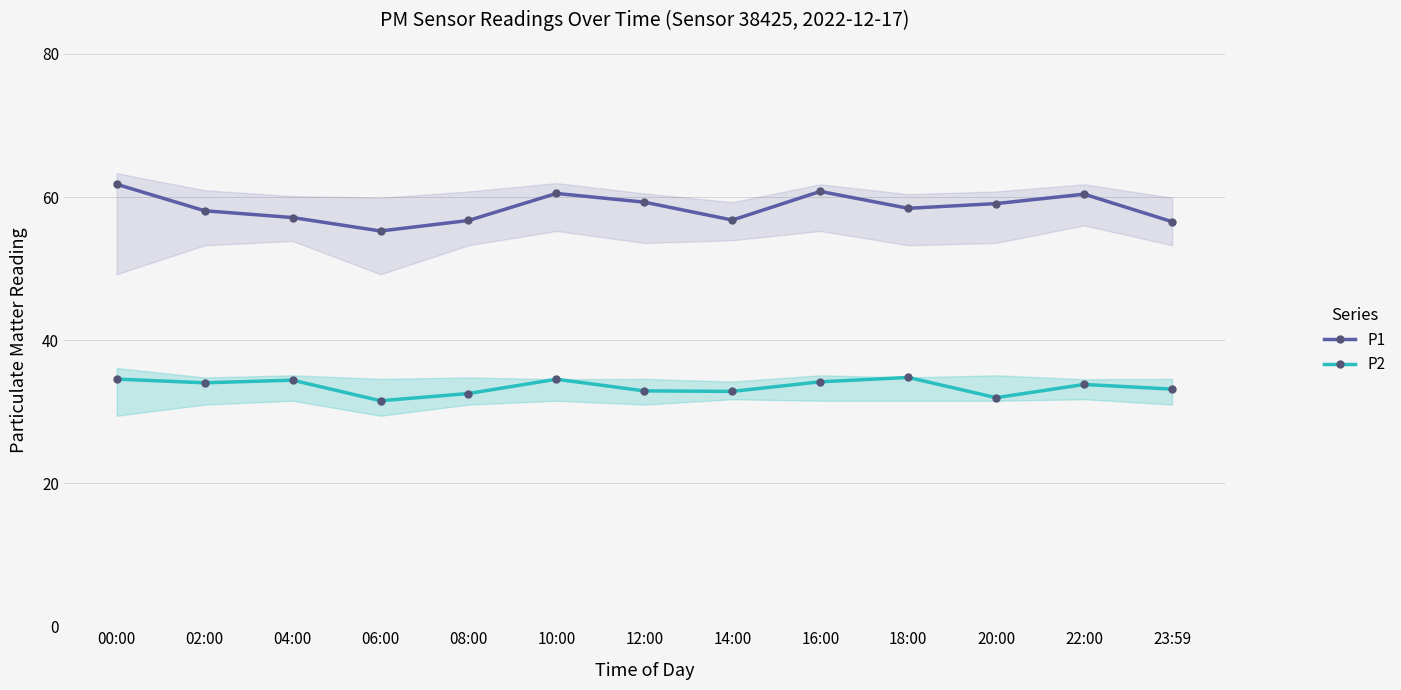

How many lines are shown in the chart?

2